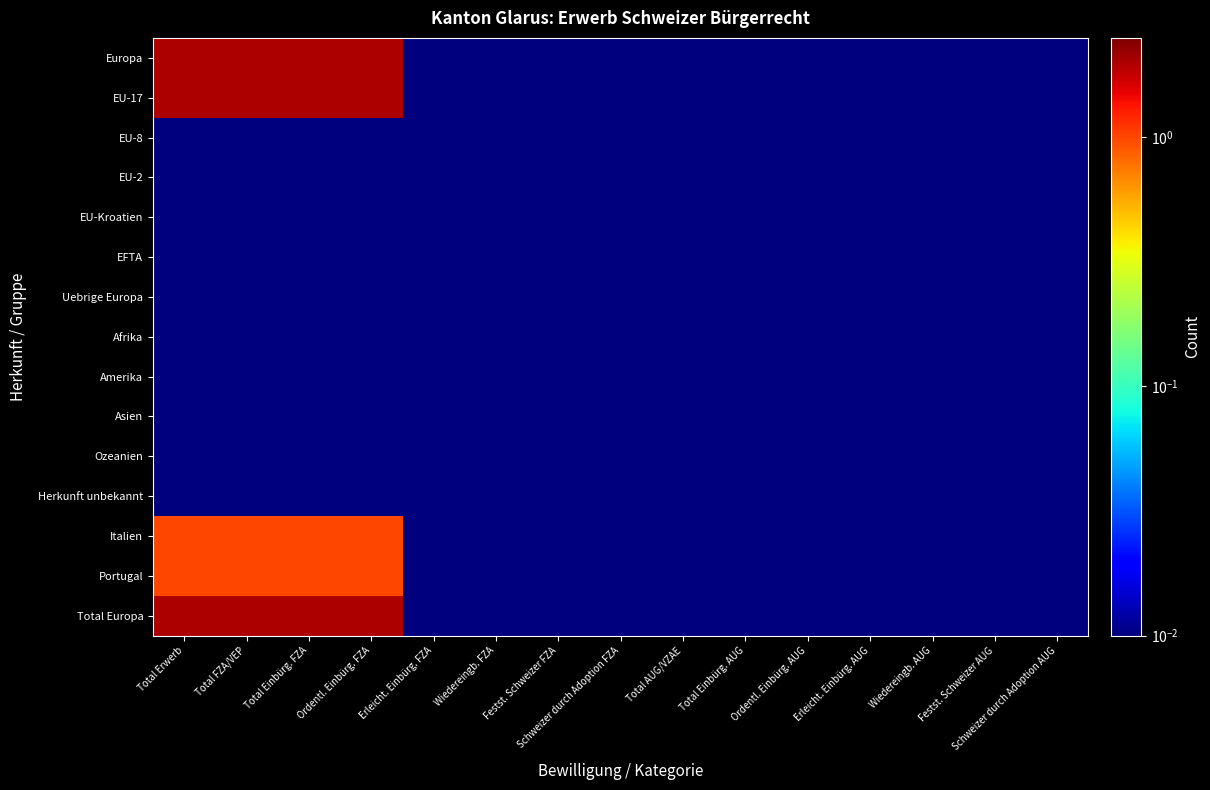

Between Total AUG/VZAE and Ordentl. Einbürg. AUG, which is larger?

Total AUG/VZAE